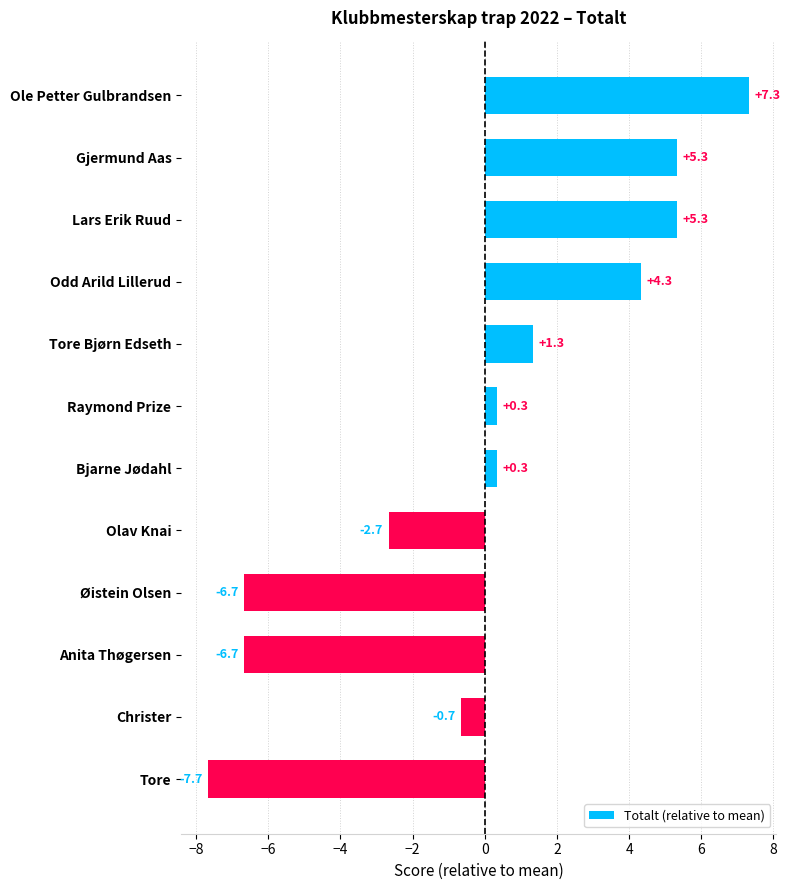

What value does the data have at Anita Thøgersen?

-6.7